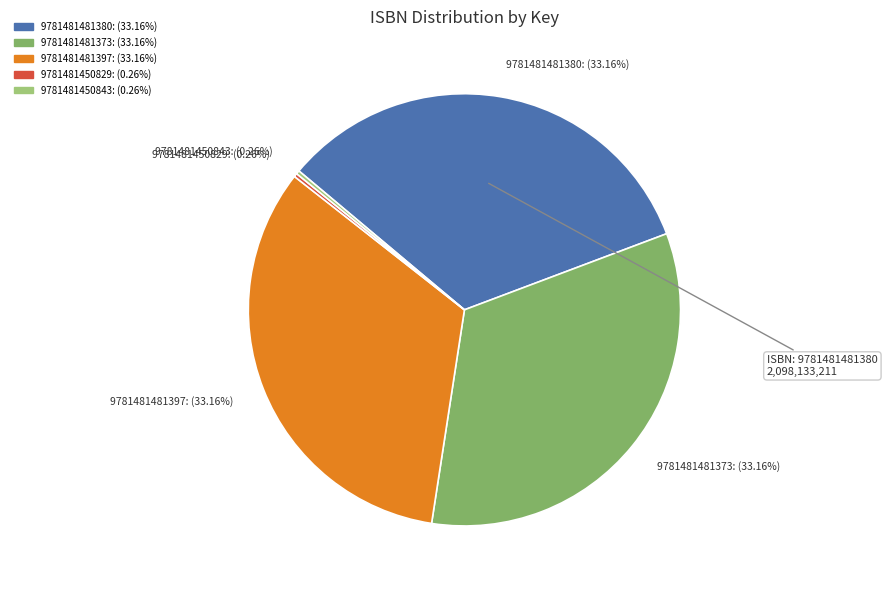

Is 9781481481380 the majority of the pie?

No